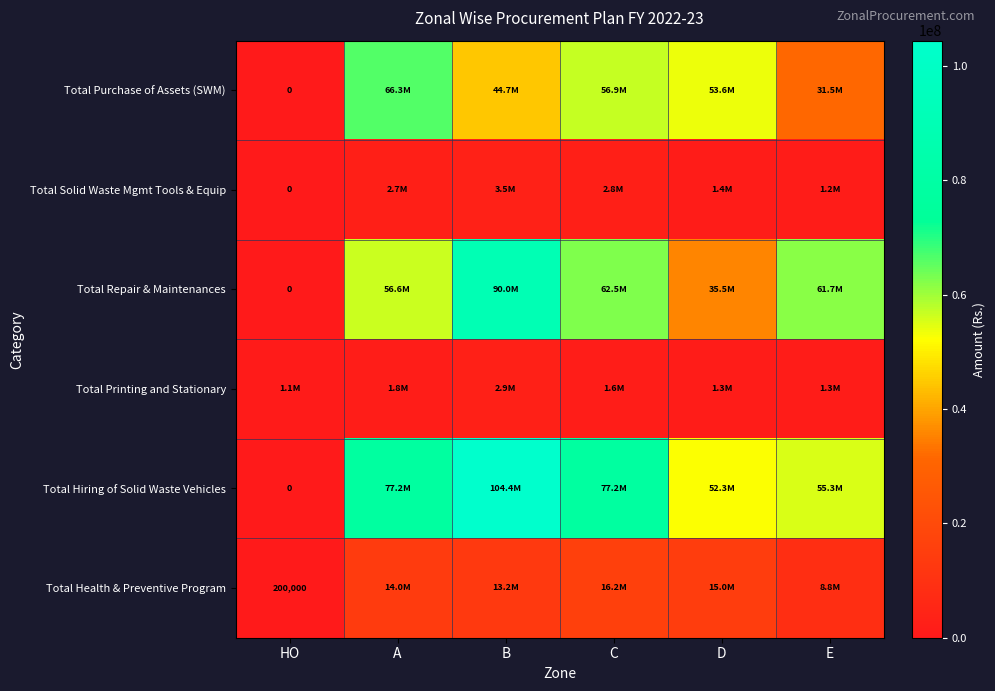

True or false: Total Health & Preventive Program has a value of 63465 at HO.

False